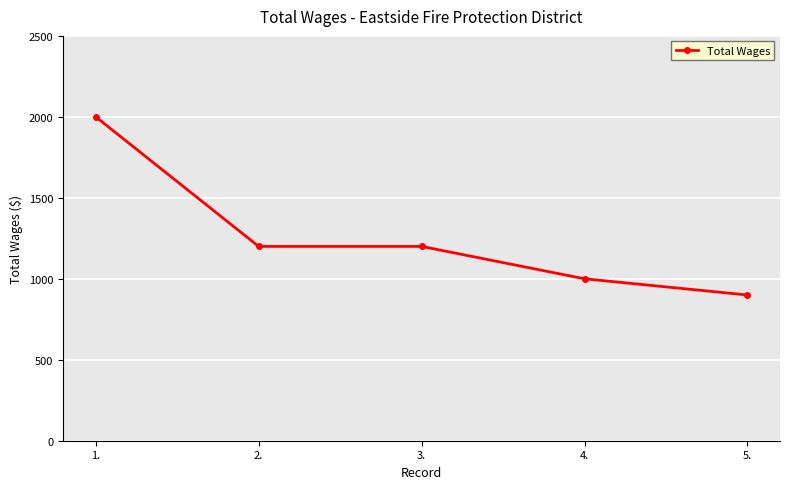

What is the value of the 4th point from the left?

1000